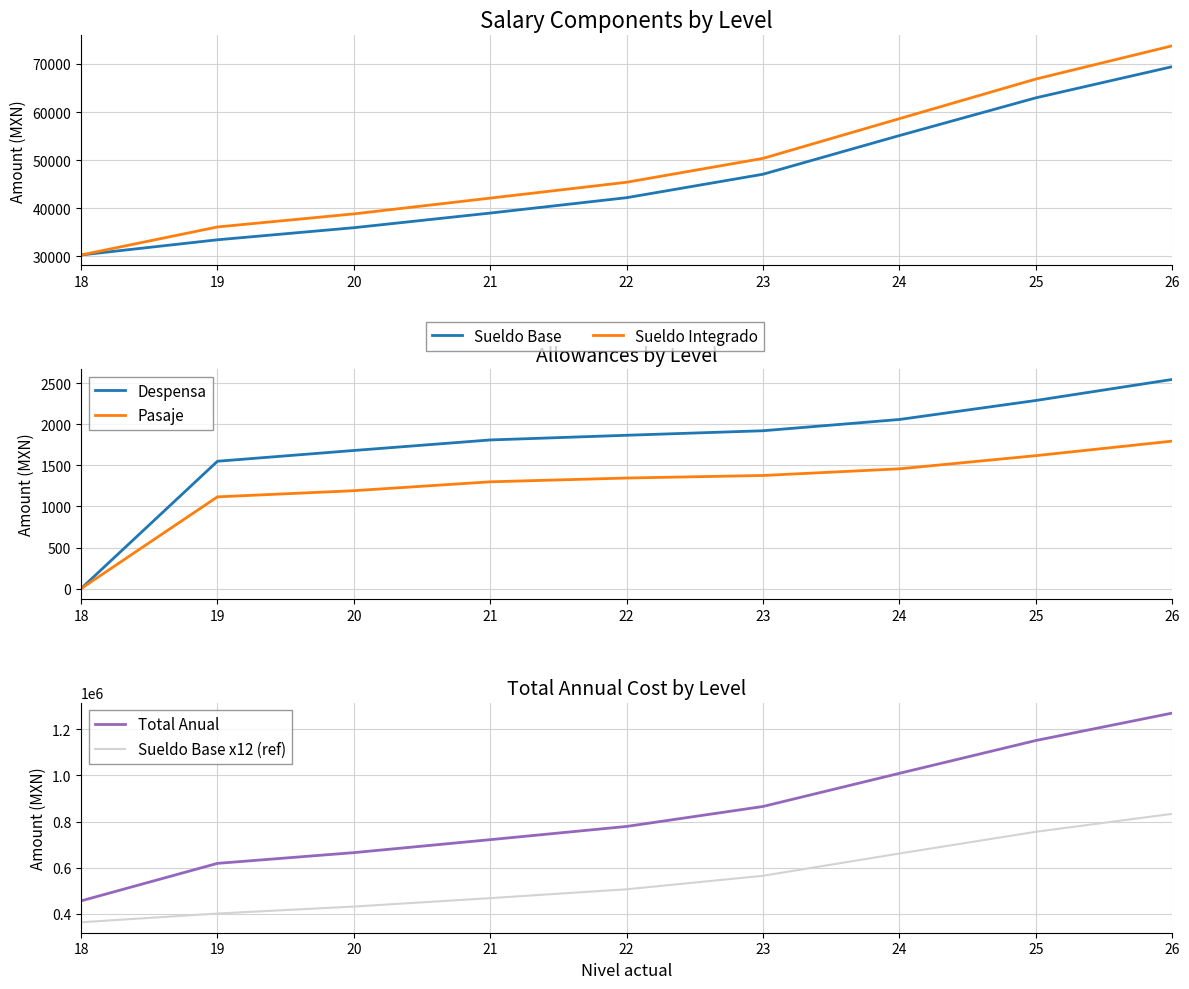

Reading left to right, extract all data points from this chart.

Sueldo Base: 30314	33470	35981	39023	42219	47094	55131	62968	69445
Sueldo Integrado: 30314	36135	38852	42130	45429	50390	58645	66873	73783
Despensa: 0	1549	1680	1808	1865	1920	2057	2288	2544
Pasaje: 0	1116	1191	1299	1345	1376	1457	1617	1794
Total Anual: 456326	618820	665318	721487	778759	865266	1008798	1150898	1269658
Sueldo Base x12 (ref): 363768	401640	431772	468276	506628	565128	661572	755616	833340